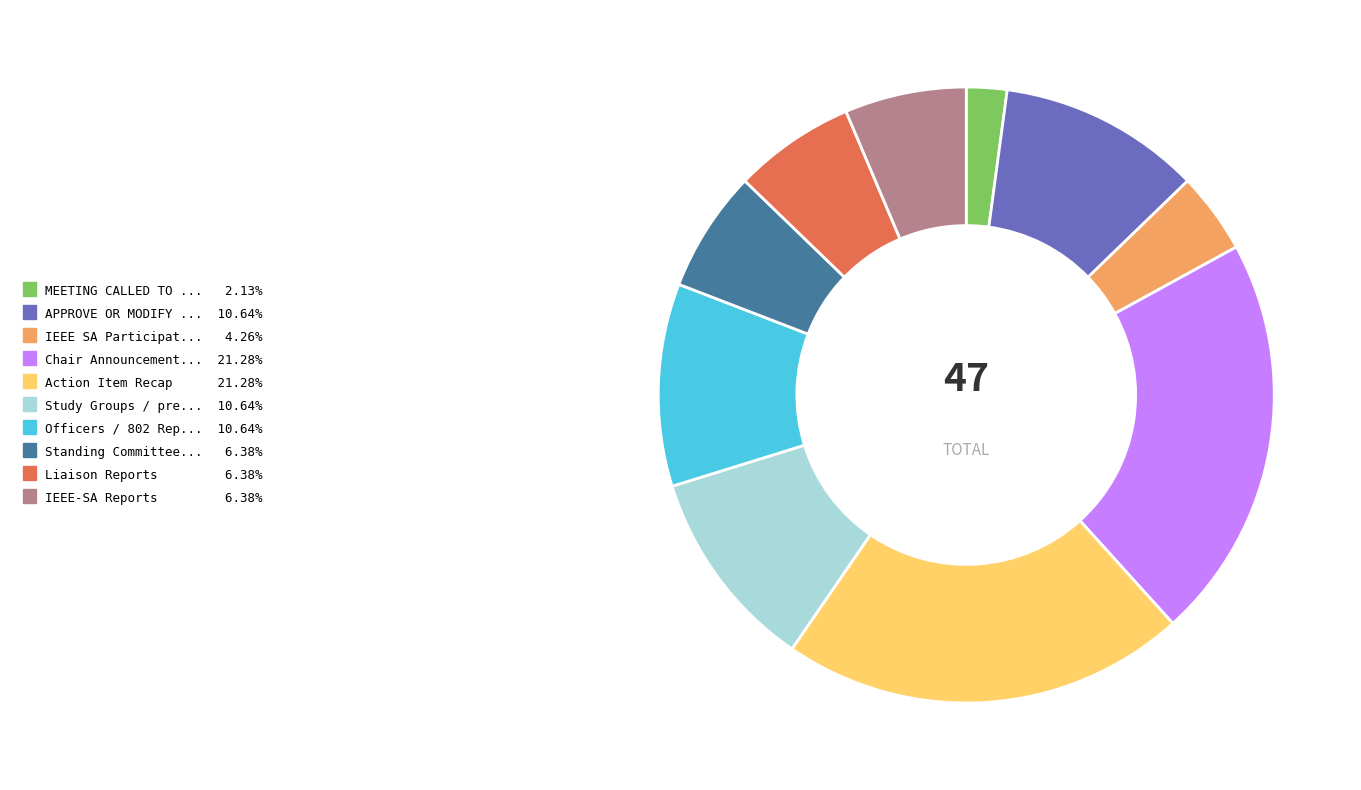

Is there a majority slice in this chart?

No